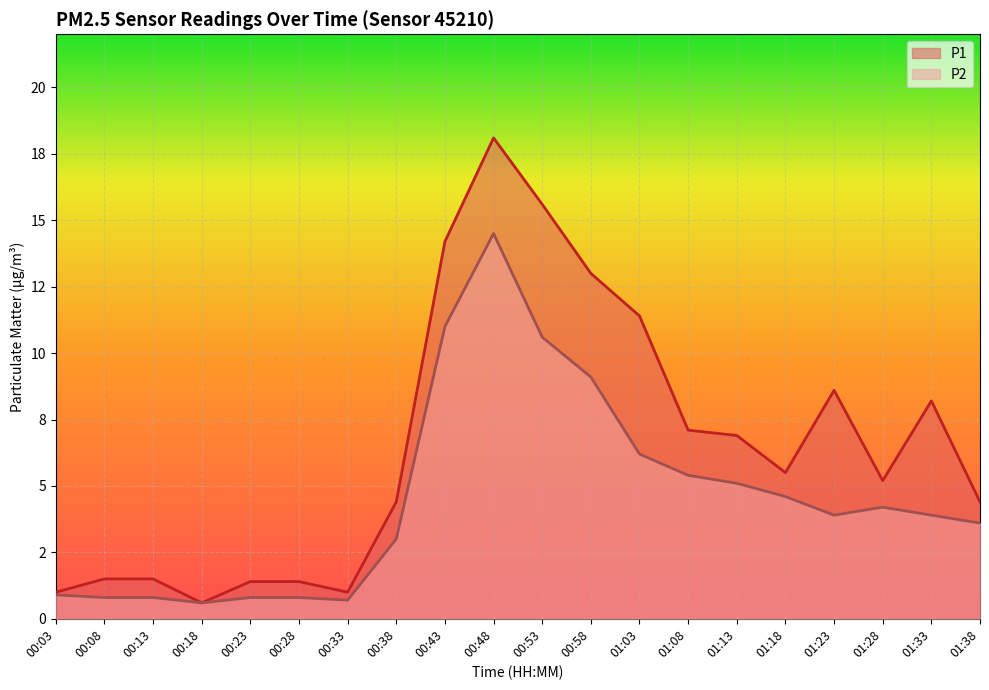

True or false: P2 and P1 intersect in this chart.

False